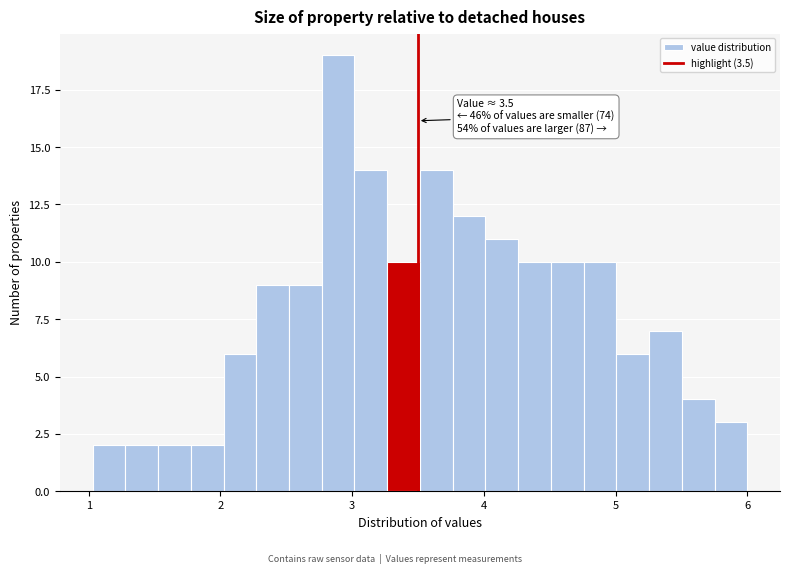

Around what value on the x-axis is the tallest bar? Give the approximate position of its centre, as read against the axis.

2.9